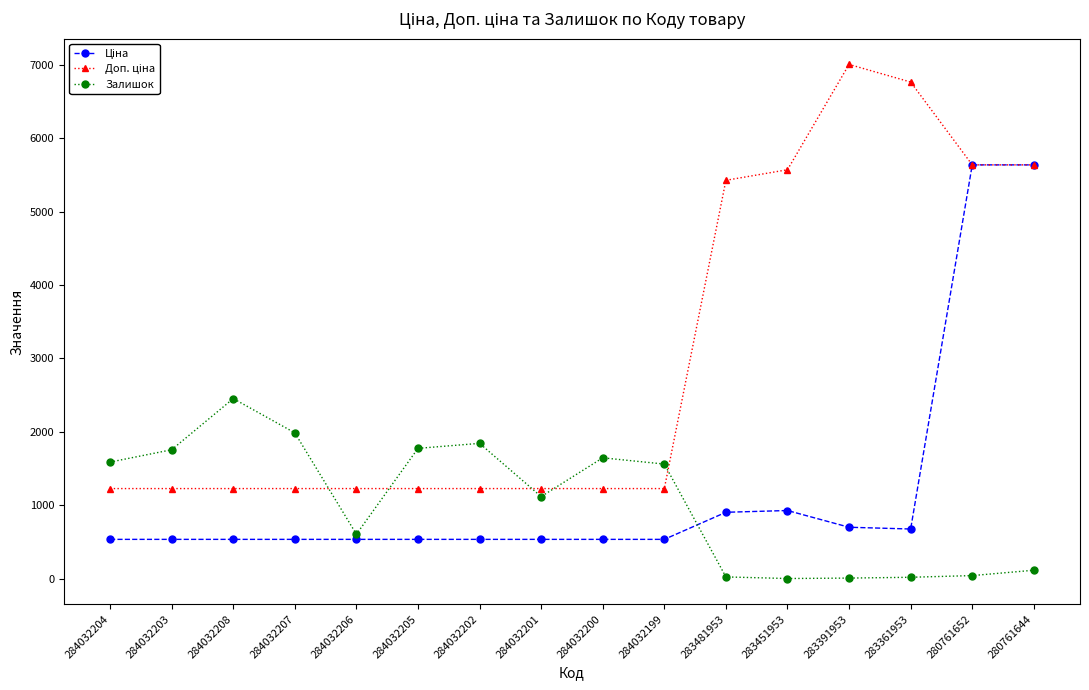

Which category has the highest value across all series?

283391953